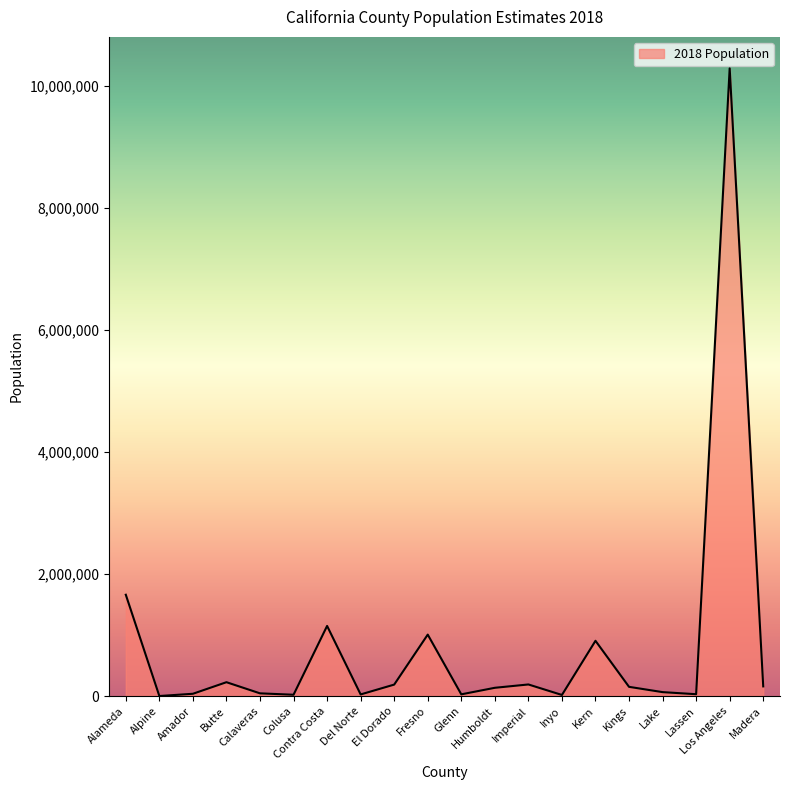

At which category does the chart reach its peak across all series?

Los Angeles